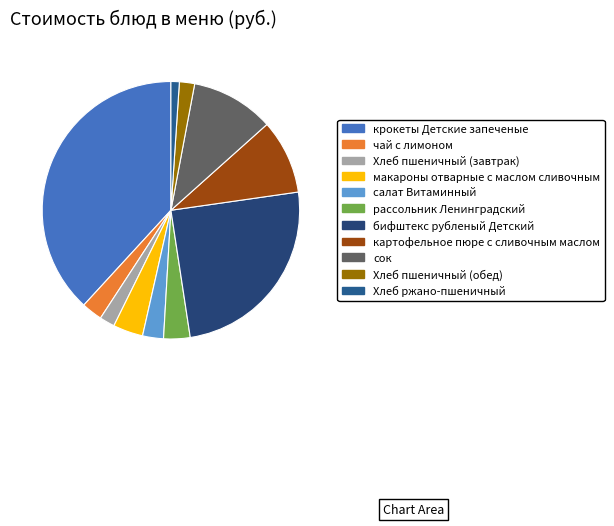

Between рассольник Ленинградский and Хлеб пшеничный (обед), which is larger?

рассольник Ленинградский